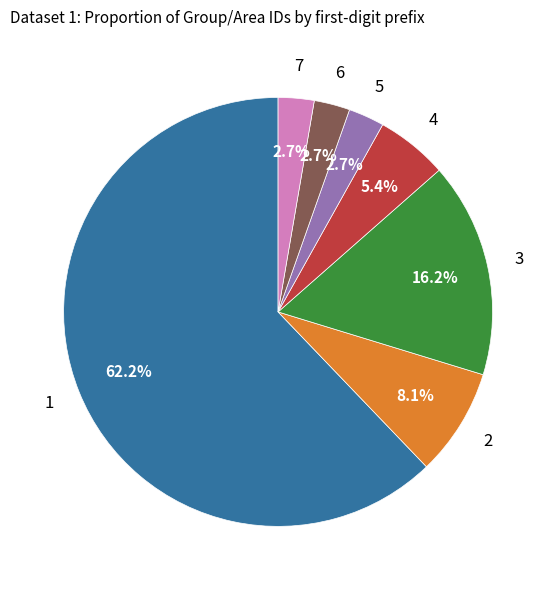

Does any single category account for the majority?

Yes